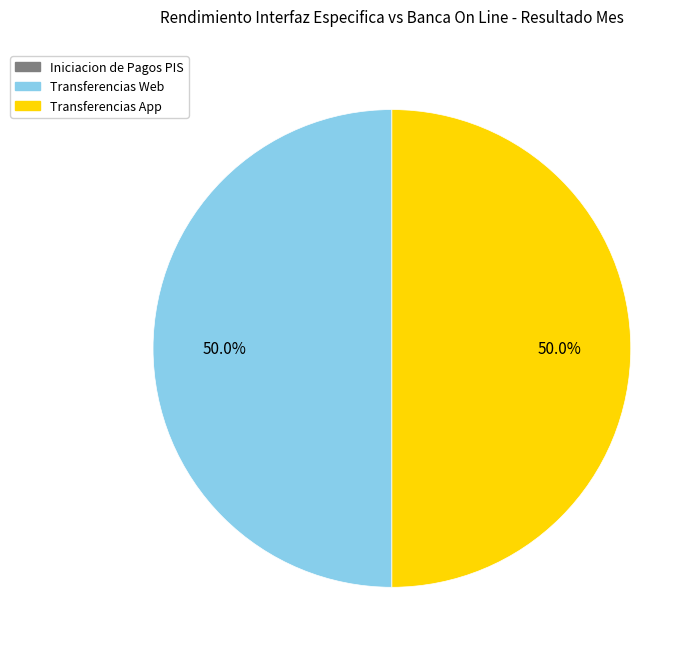

How many segments does this pie chart have?

2